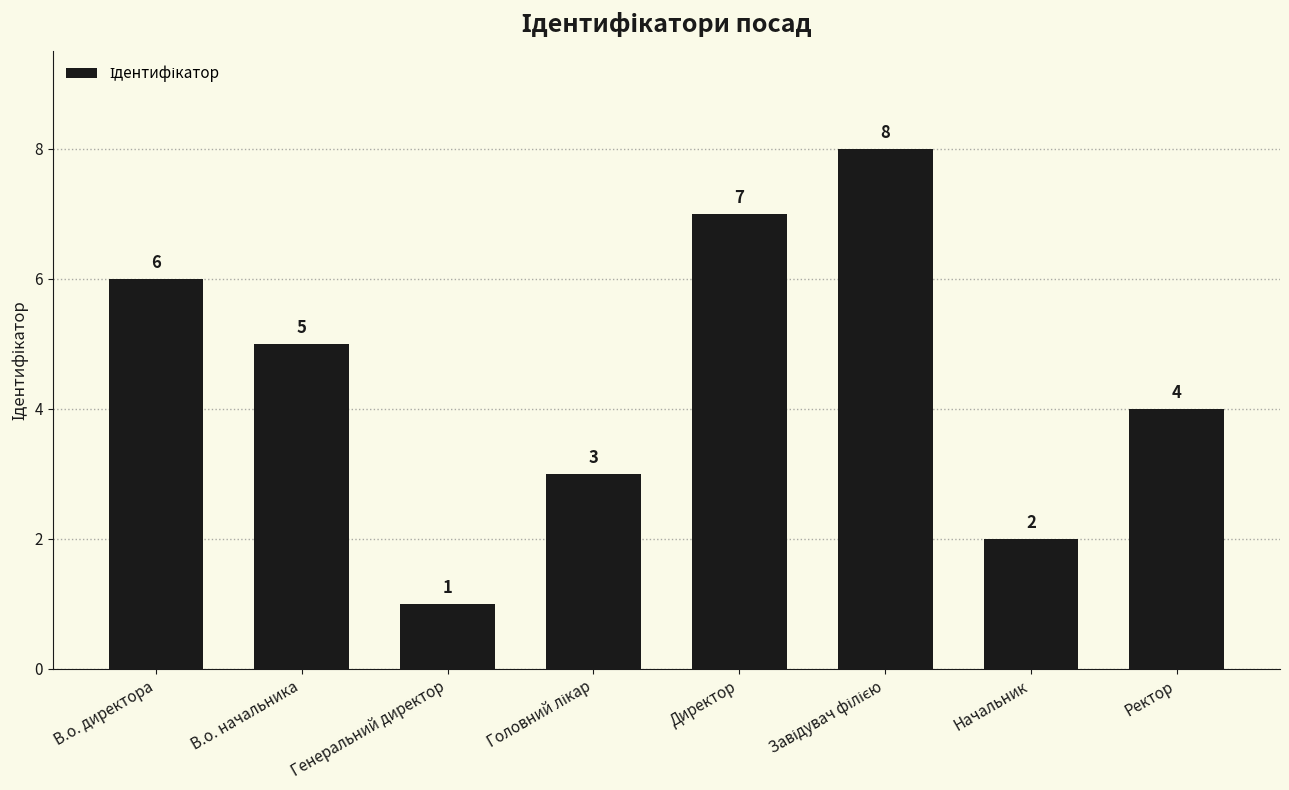

The value at Ректор is 5. True or false?

False